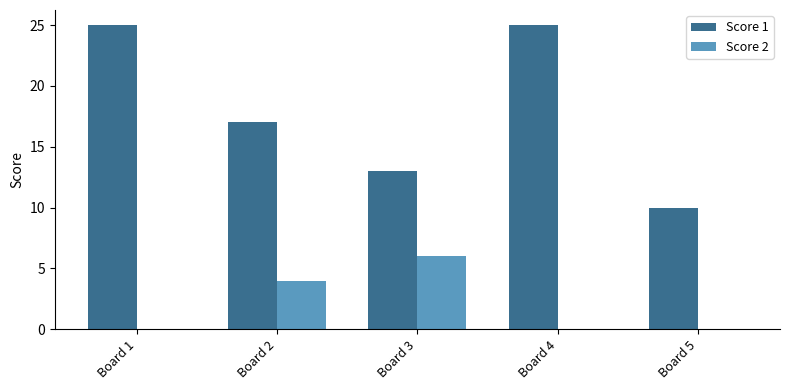

Is the value of Score 1 at Board 4 greater than the value of Score 2 at Board 4?

Yes